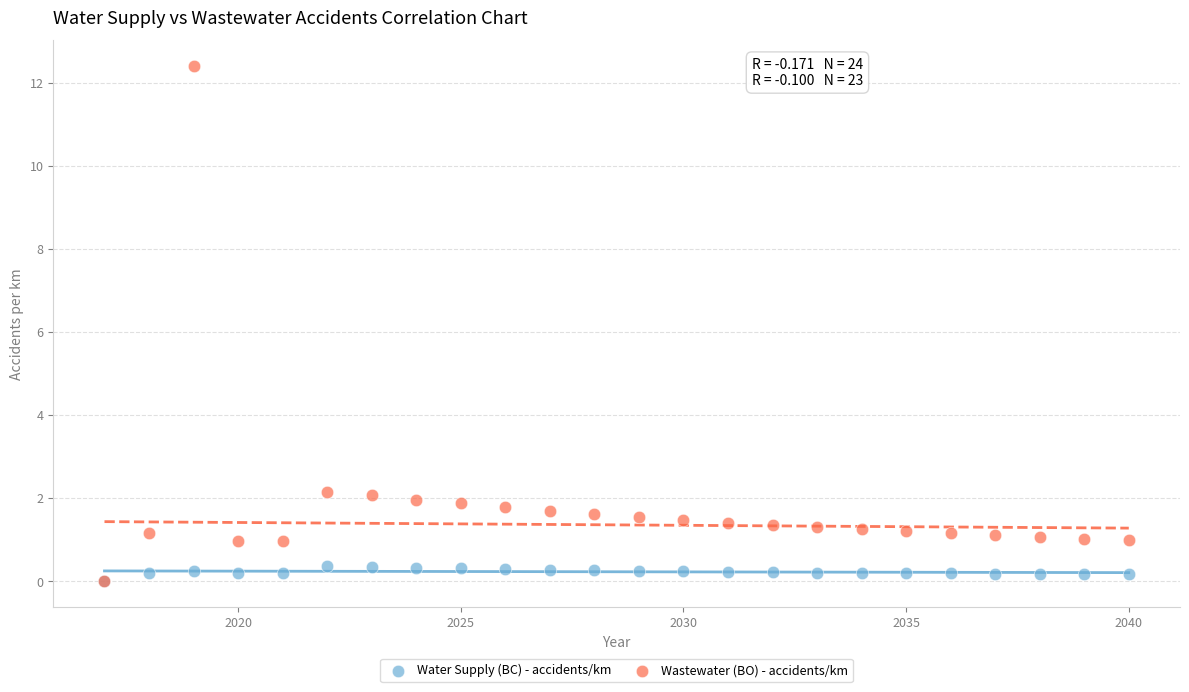

What are all the series names shown in the legend?

Water Supply (ВС) - accidents/km, Wastewater (ВО) - accidents/km